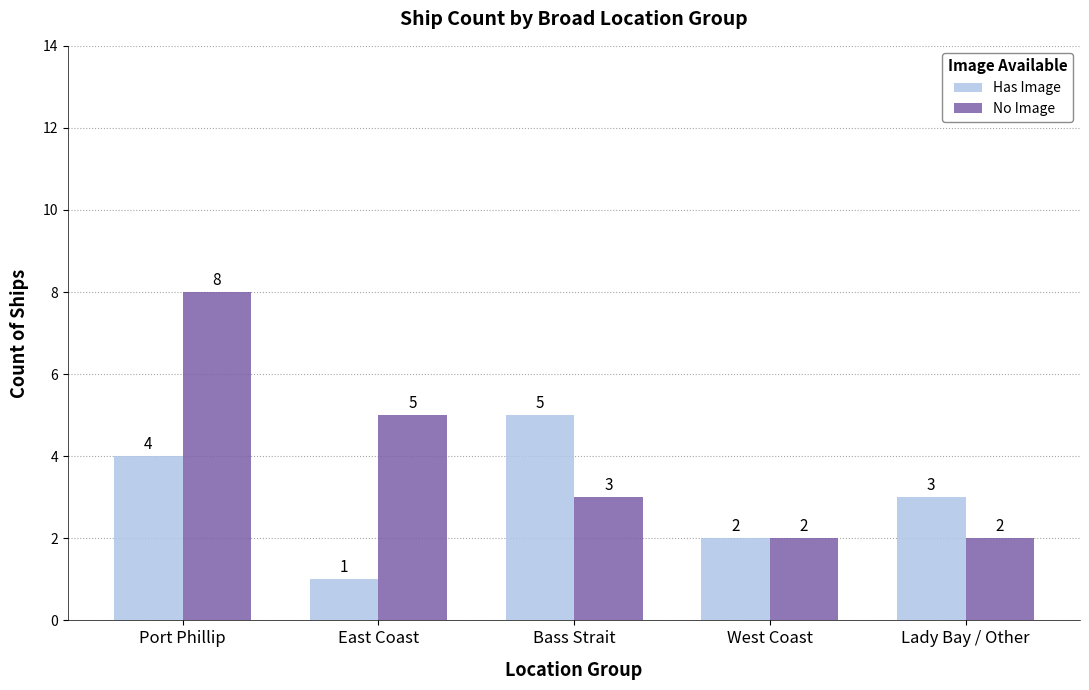

The No Image series shows 4 at Port Phillip. True or false?

False